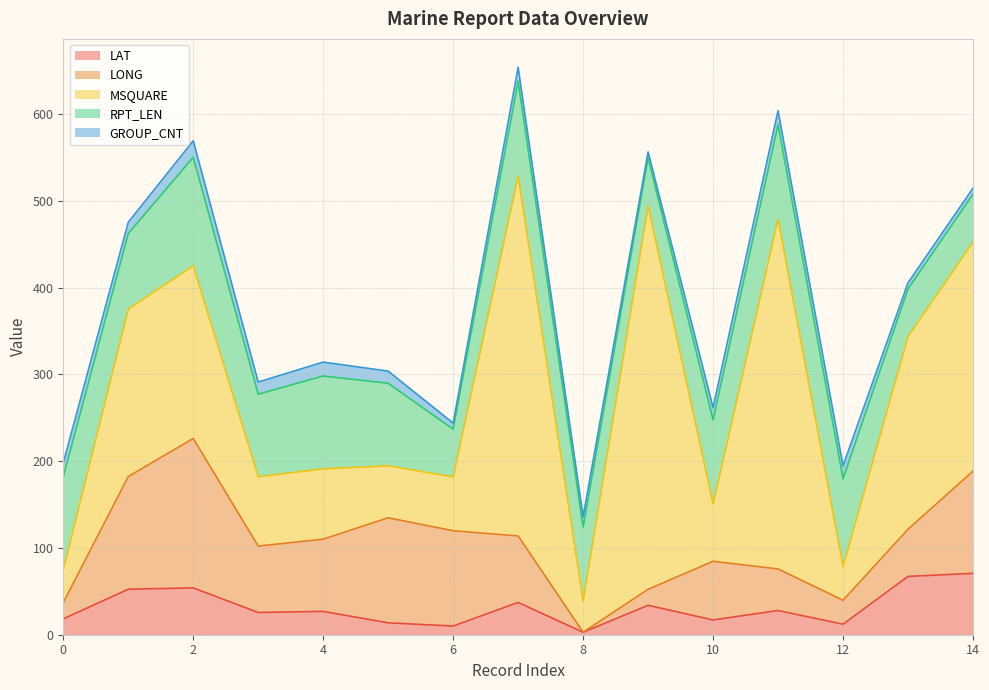

True or false: LAT has more than 1 interior local peaks.

True